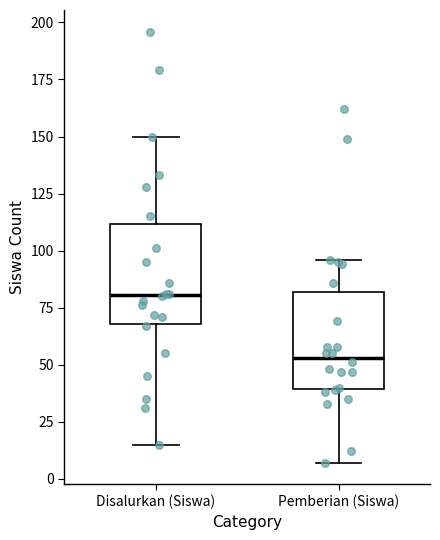

Where does the lower whisker of the box for Pemberian (Siswa) end on the y-axis? The values are not printed on the chart, so give them approximately, as read against the axis.

5